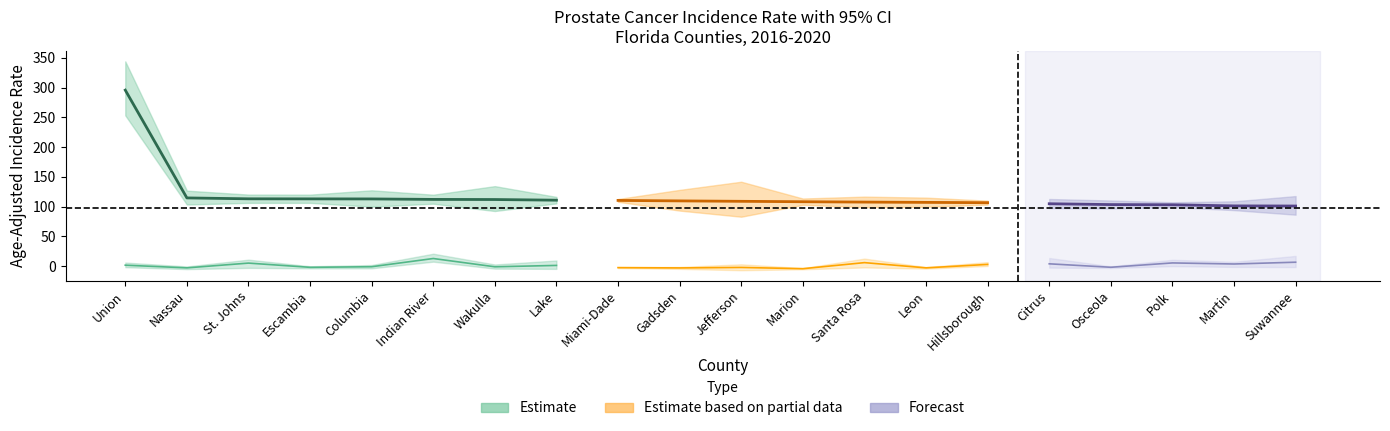

Reading right to left, extract all data points from this chart.

rate: 101.0	101.2	103.1	103.4	104.8	106.6	107.1	107.6	108.2	108.9	109.6	110.4	110.8	111.9	112.1	112.9	113.0	113.1	114.6	295.7
lower_ci: 86.4	94.1	99.1	96.8	97.5	103.4	99.6	99.0	103.0	83.0	93.3	108.1	105.4	92.6	104.9	99.9	106.3	106.3	103.5	253.3
upper_ci: 117.7	108.9	107.3	110.3	112.8	110.0	115.1	116.8	113.6	141.8	128.1	112.8	116.3	134.4	120.0	127.4	120.1	120.2	126.8	344.0
trend: 6.6	3.6	5.4	-1.9	3.9	2.9	-2.9	5.9	-4.3	-2.2	-3.0	-2.5	1.2	-1.1	12.8	-1.0	-2.0	5.1	-2.9	1.6
trend_lower: -1.6	-1.3	0.0	-3.2	-2.5	0.3	-4.2	-2.2	-5.3	-6.9	-4.6	-3.3	-4.6	-4.2	7.5	-3.6	-3.7	-2.9	-5.0	-1.8
trend_upper: 17.2	7.3	10.7	-0.3	13.7	6.8	-1.5	12.7	-3.3	3.1	-1.3	-1.7	9.5	2.8	20.9	1.9	-0.2	10.9	-0.5	6.0